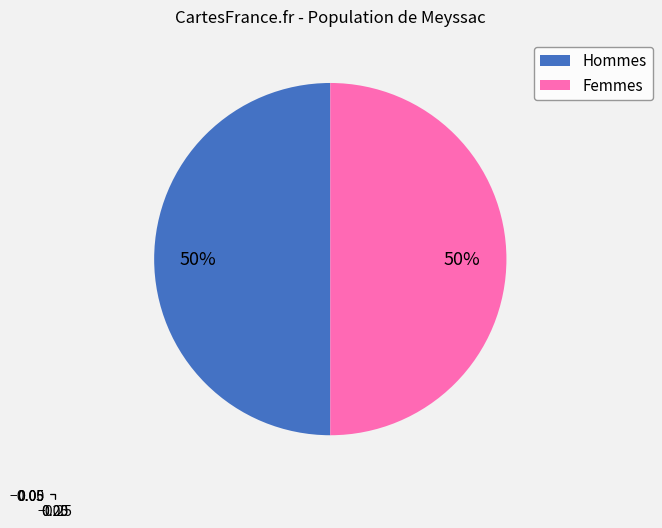

How many segments does this pie chart have?

2